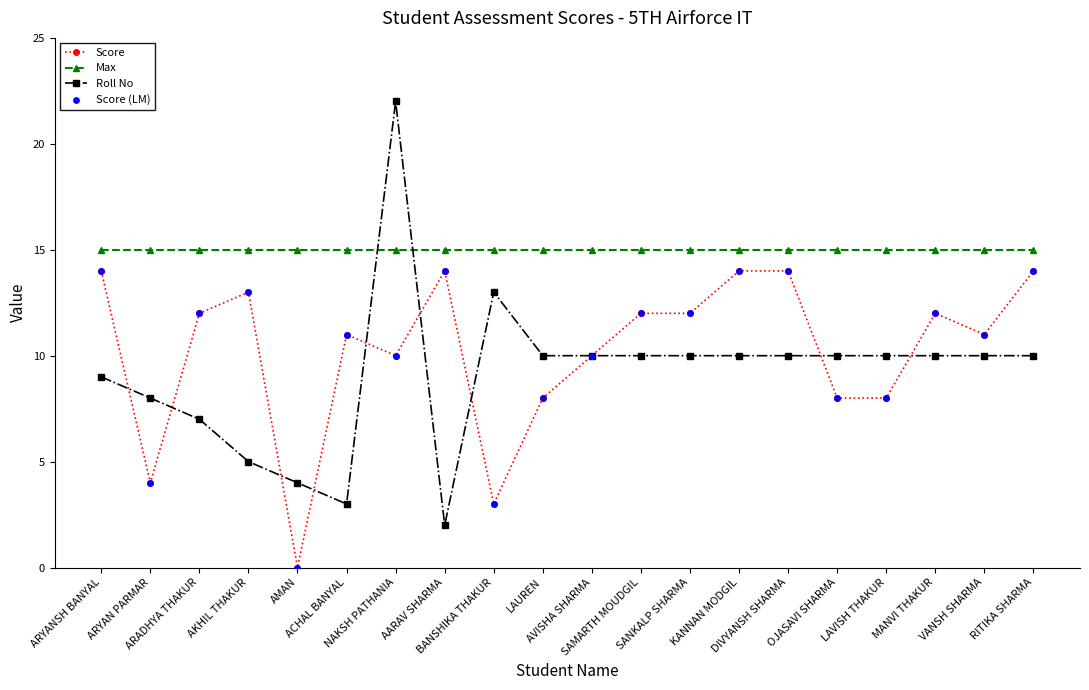

Which series has the largest range (max minus min)?

Roll No